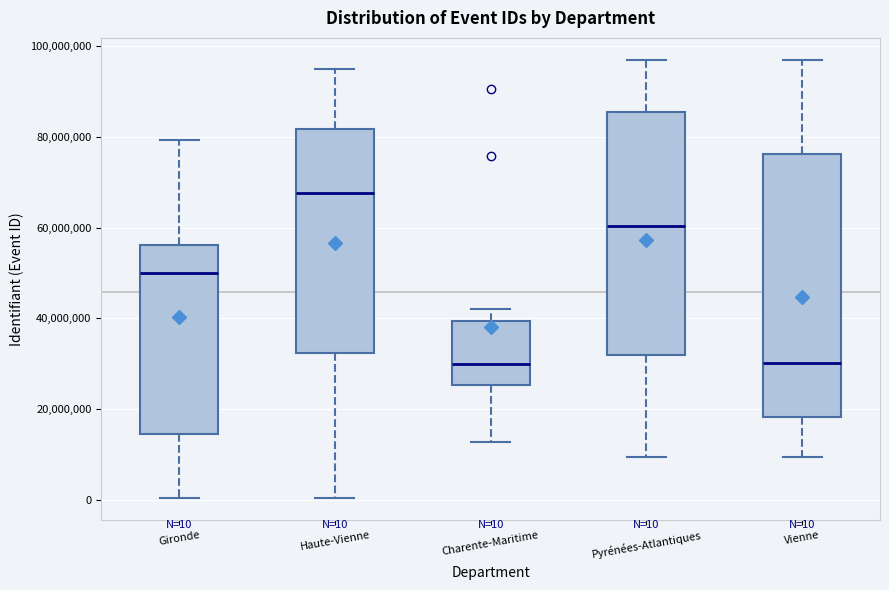

Which box is the tallest, from its lower edge to its upper edge?

Vienne